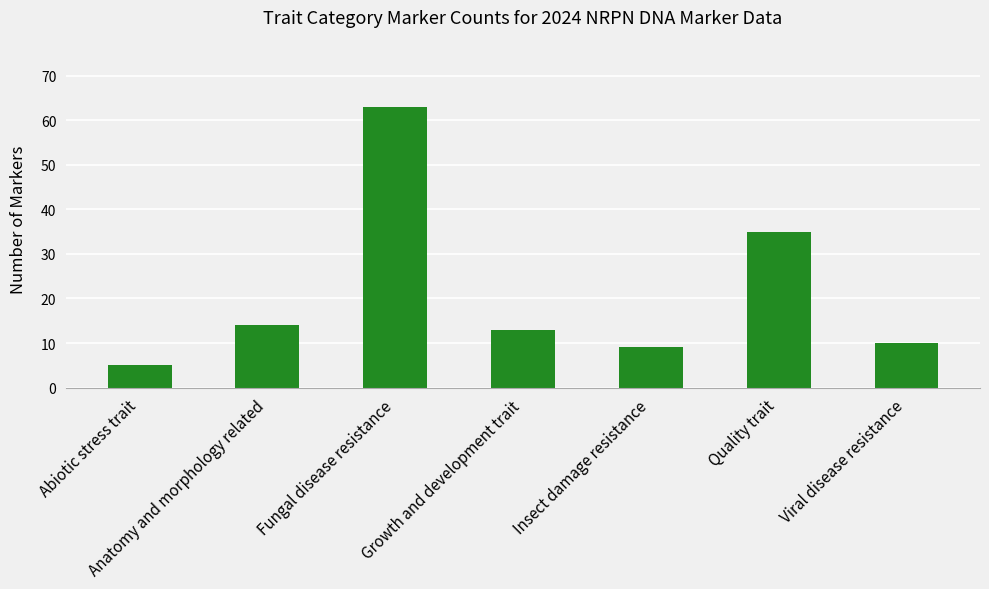

What is the sum of all values?

149